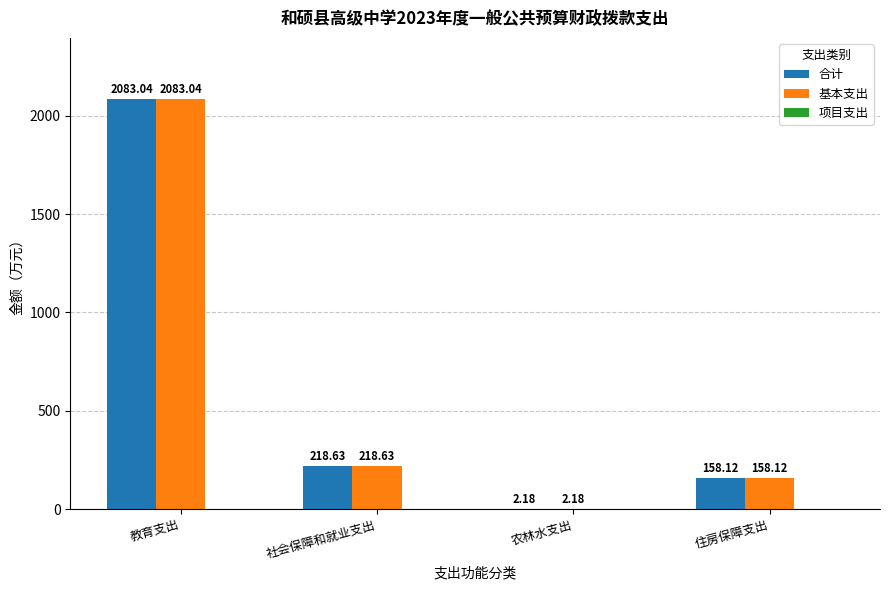

What is the total value across all series at 农林水支出?

4.4